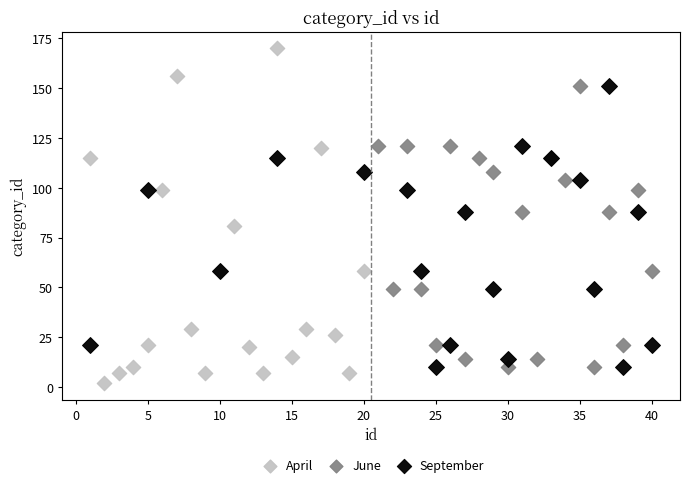

Which series reaches the minimum Y coordinate?

April